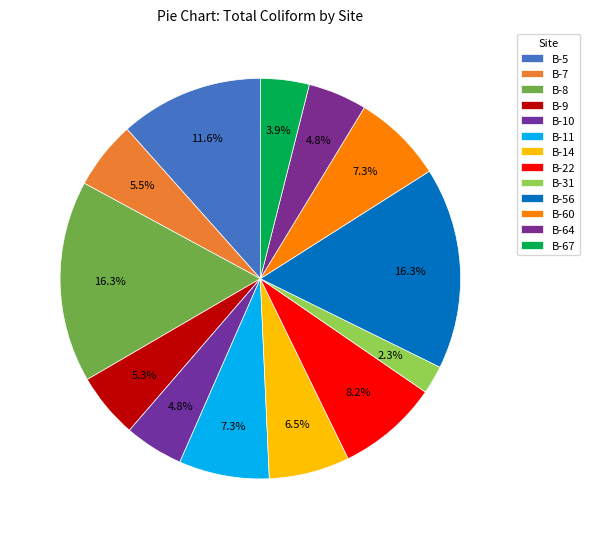

To the nearest percent, what is the combined percentage of B-60 and B-22?

15%